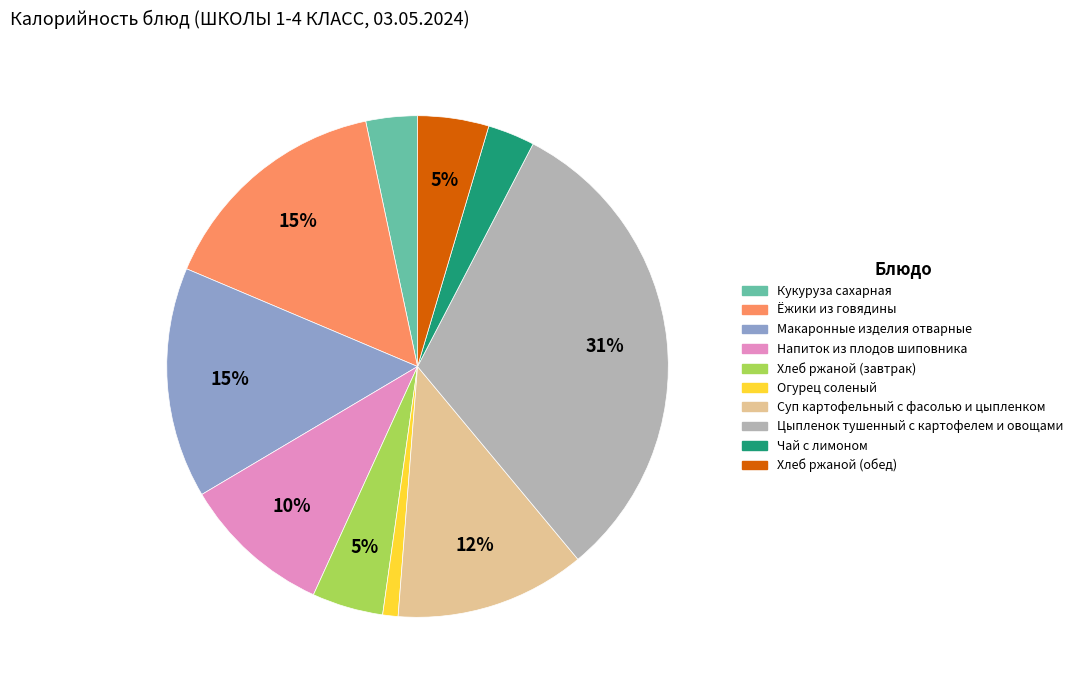

To the nearest percent, what portion does Огурец соленый represent?

1%